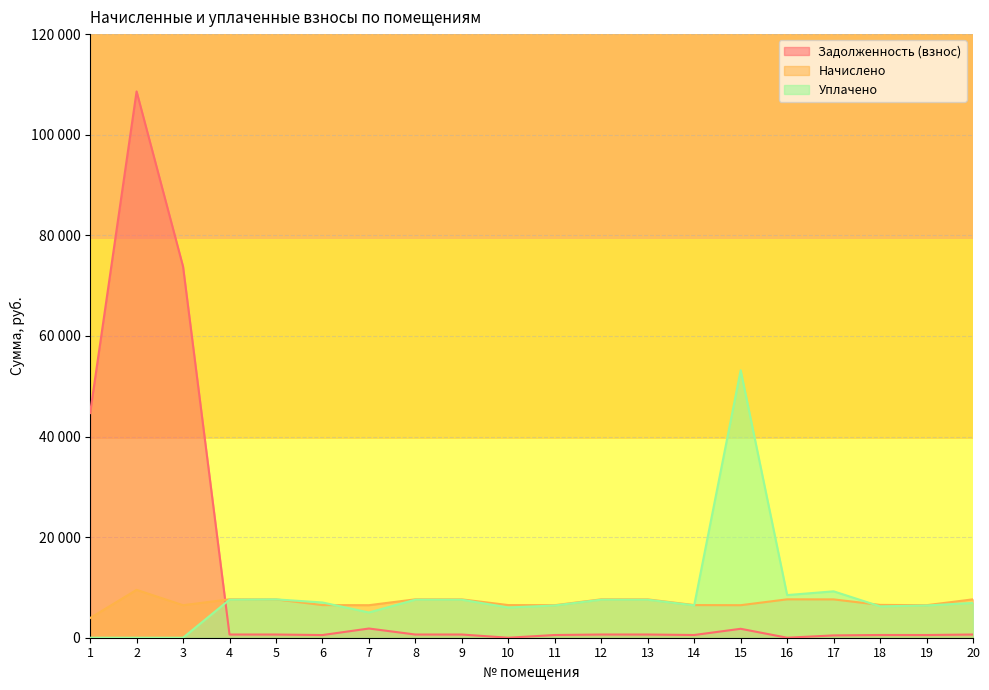

Is the value of Начислено at 3 greater than the value of Задолженность (взнос) at 10?

Yes